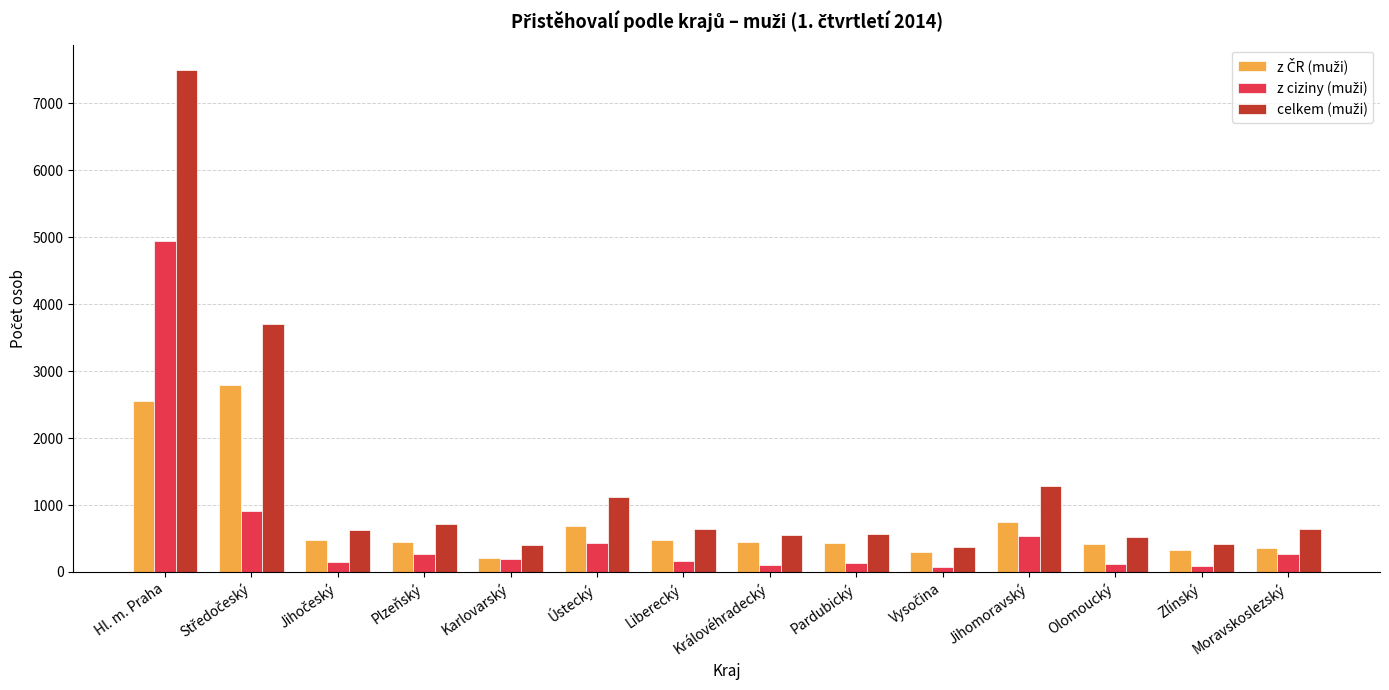

Which category has the highest value across all series?

Hl. m. Praha